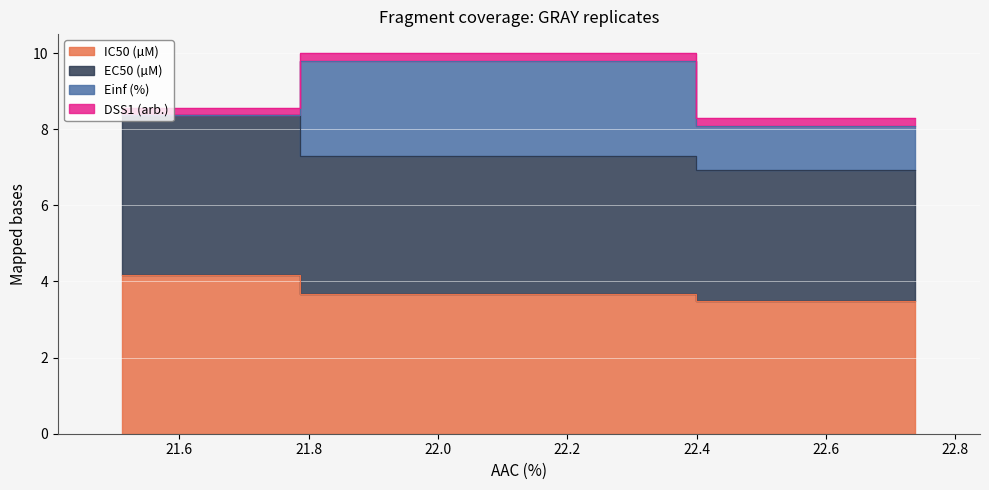

What is the value of the IC50 (µM) point at the 2nd from the left?

3.7